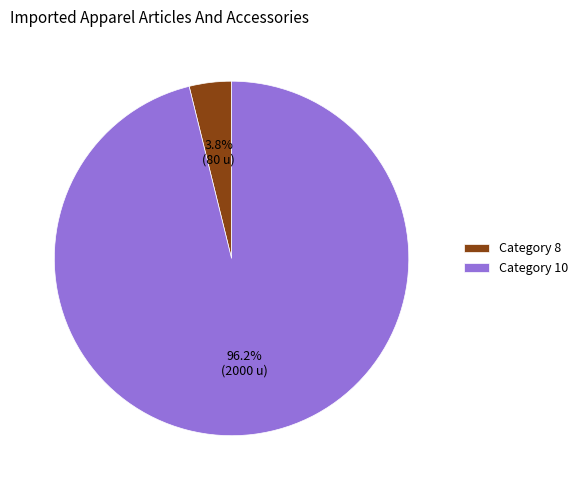

Is Category 8 the majority of the pie?

No